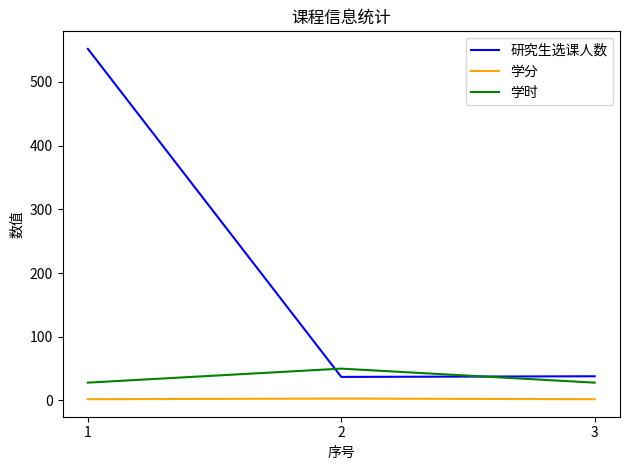

How many lines are shown in the chart?

3